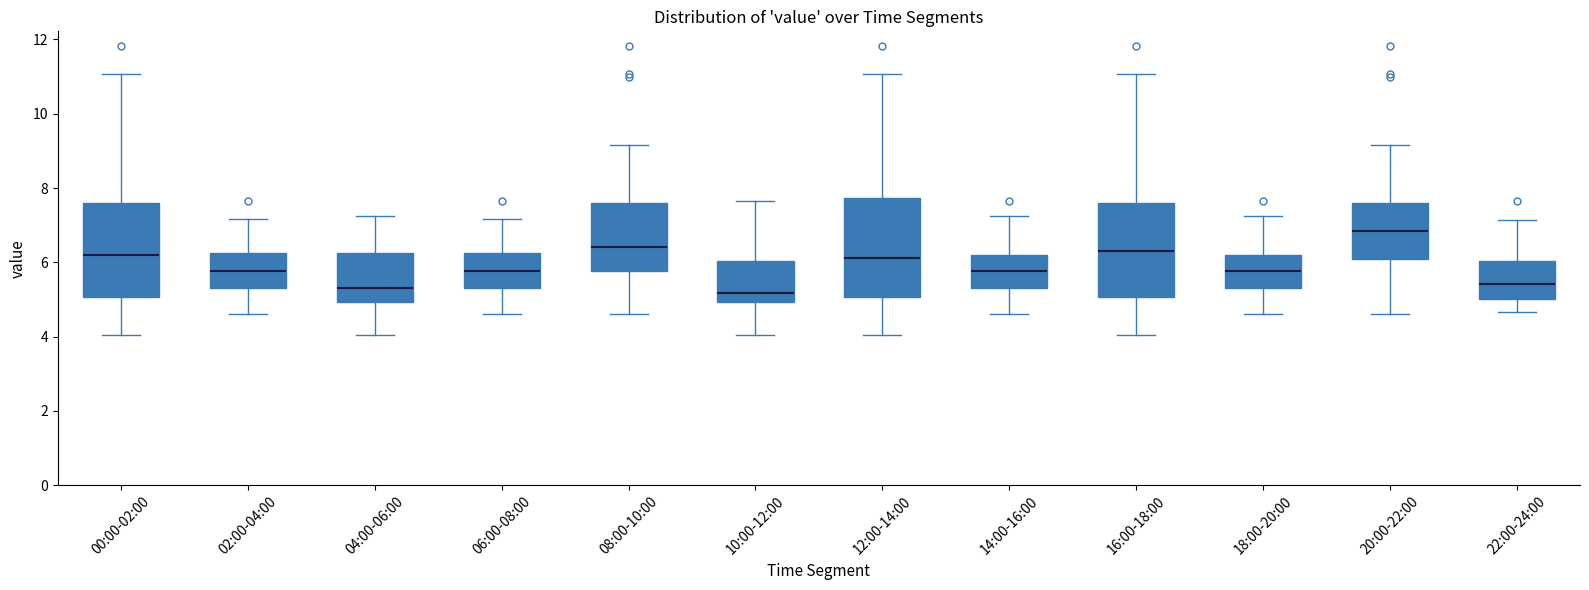

Which box has the highest median line?

20:00-22:00